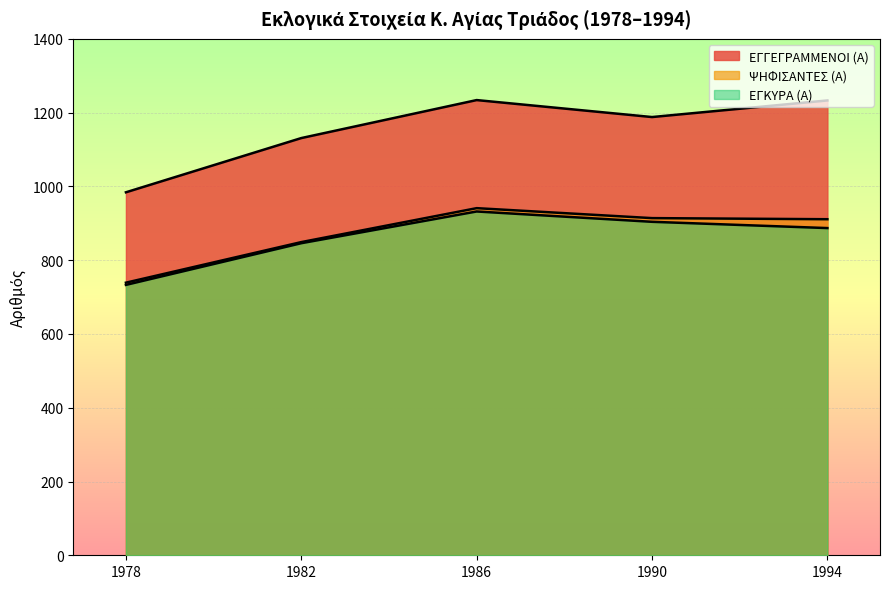

Is the value of ΨΗΦΙΣΑΝΤΕΣ (Α) at 1990 greater than the value of ΕΓΚΥΡΑ (Α) at 1990?

Yes